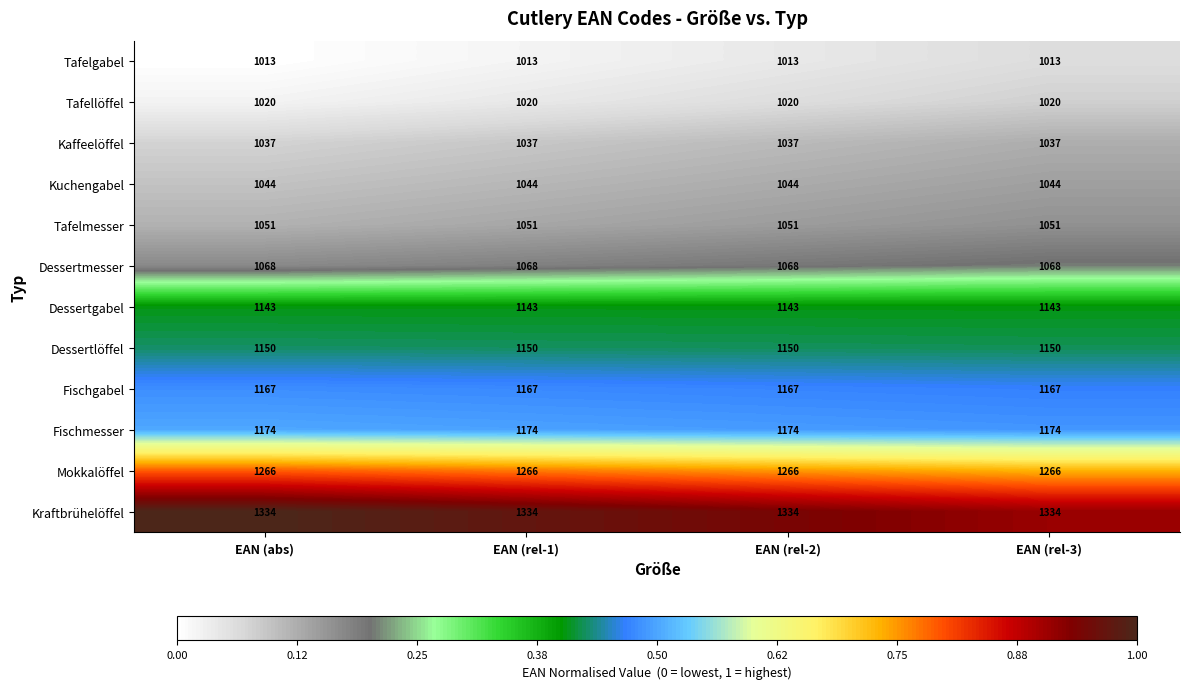

What is the minimum value for Dessertgabel?

1143